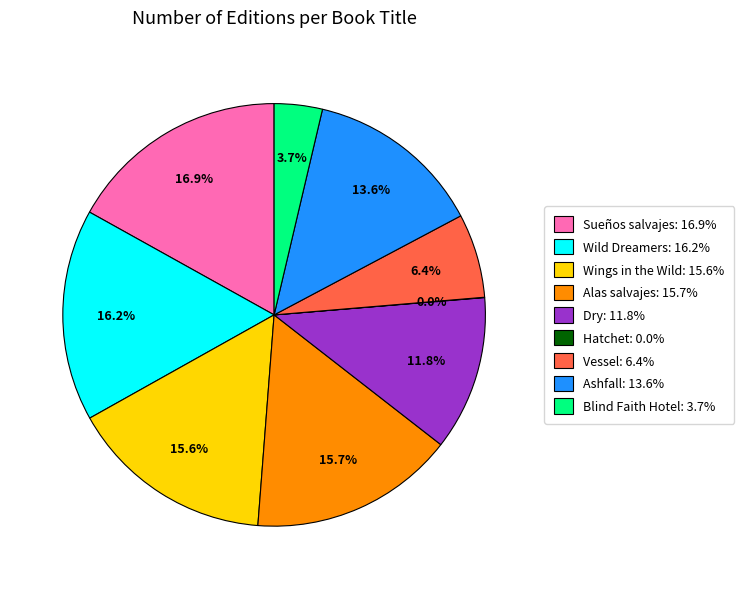

Is there a majority slice in this chart?

No